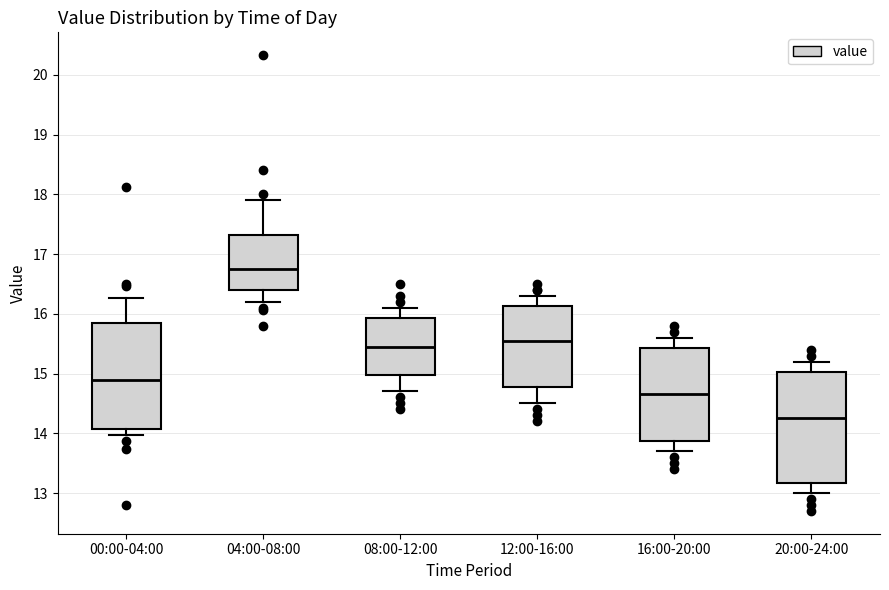

Reading left to right, read every box against the y-axis: the position of its median line, the range the box covers, and the ends of its whiskers. The values are not printed on the chart, so give them approximately, as read against the axis.

00:00-04:00: median 14.9, box 14.1 to 15.9, whiskers 14.0 to 16.3
04:00-08:00: median 16.8, box 16.4 to 17.3, whiskers 16.2 to 17.9
08:00-12:00: median 15.5, box 15.0 to 15.9, whiskers 14.7 to 16.1
12:00-16:00: median 15.6, box 14.8 to 16.1, whiskers 14.5 to 16.3
16:00-20:00: median 14.7, box 13.9 to 15.4, whiskers 13.7 to 15.6
20:00-24:00: median 14.3, box 13.2 to 15.0, whiskers 13.0 to 15.2